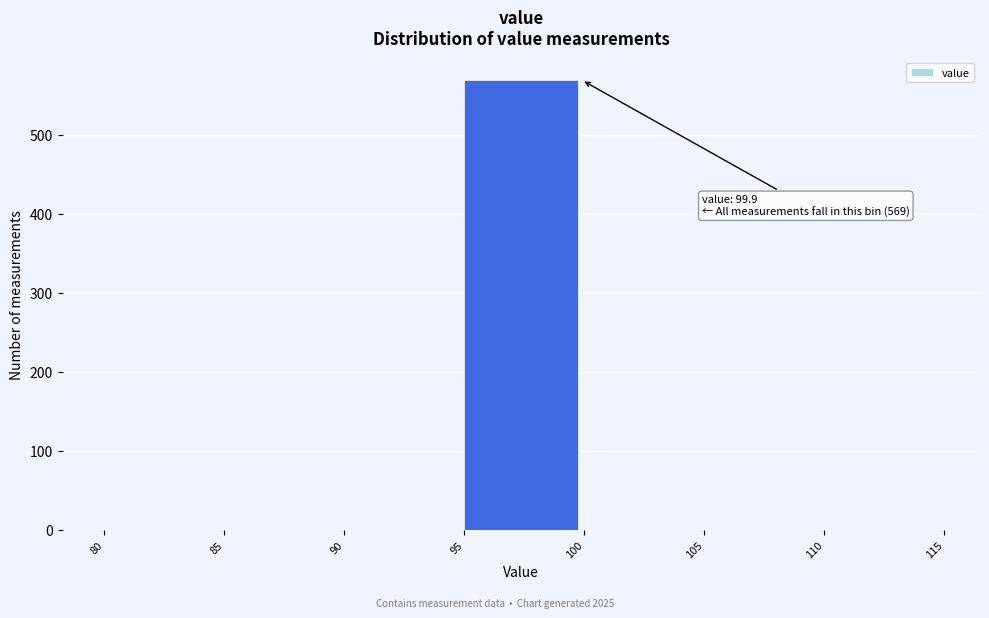

Which range on the x-axis has the tallest bar?

95 to 100